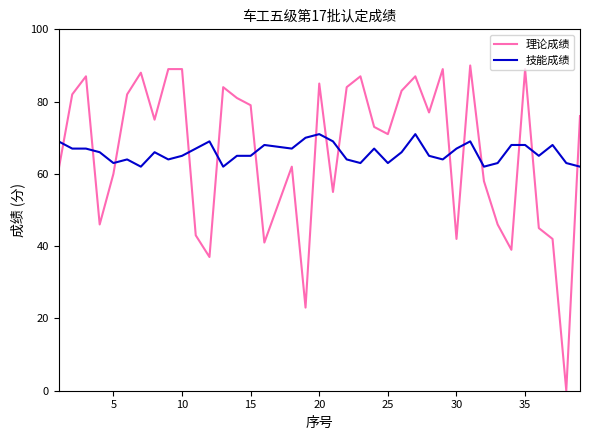

What is the maximum value for 理论成绩?

90